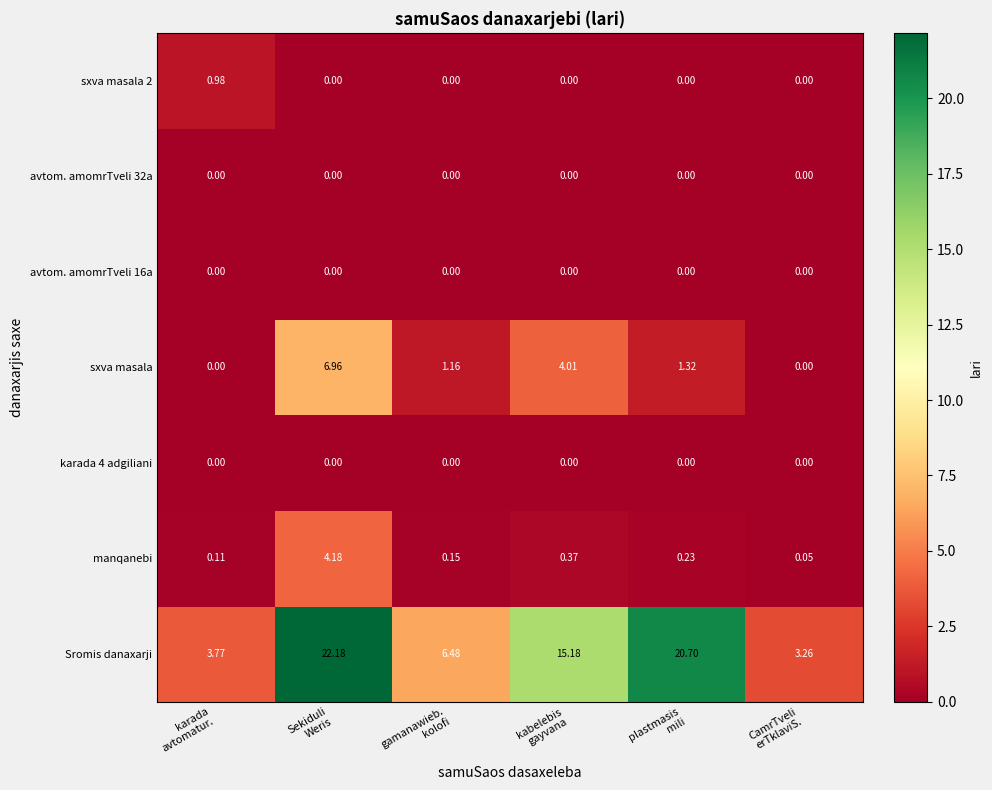

Which series has the largest range (max minus min)?

Sromis danaxarji